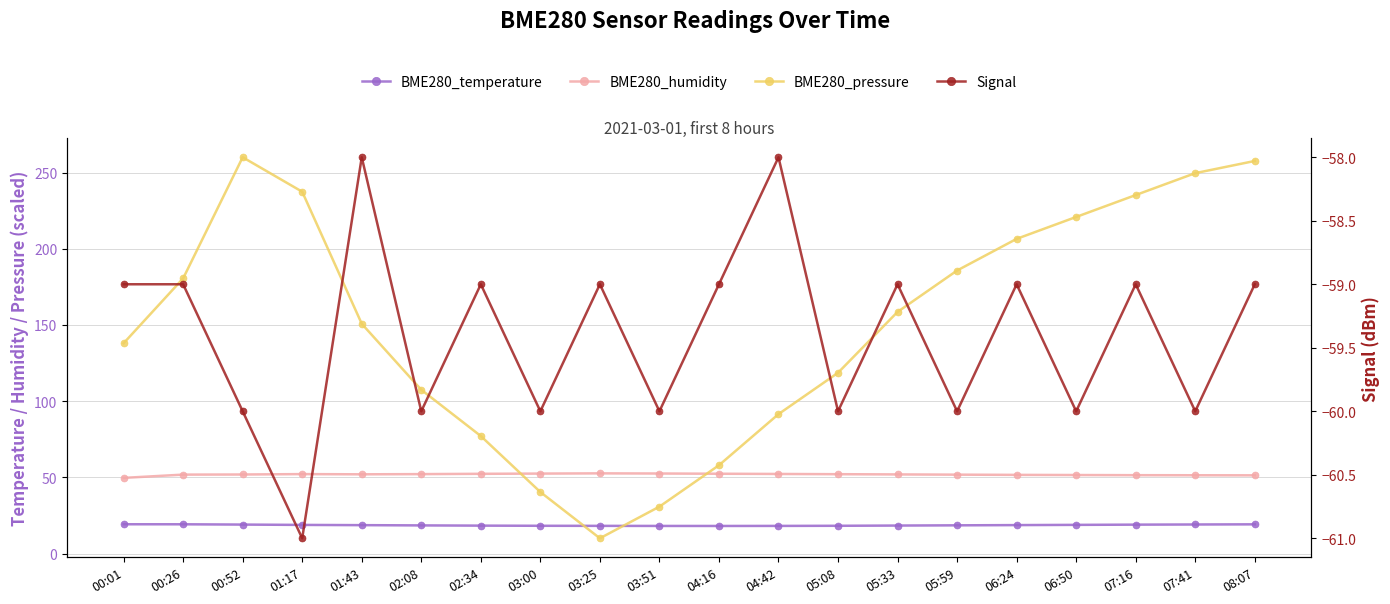

True or false: BME280_pressure has more than 0 interior local peaks.

True